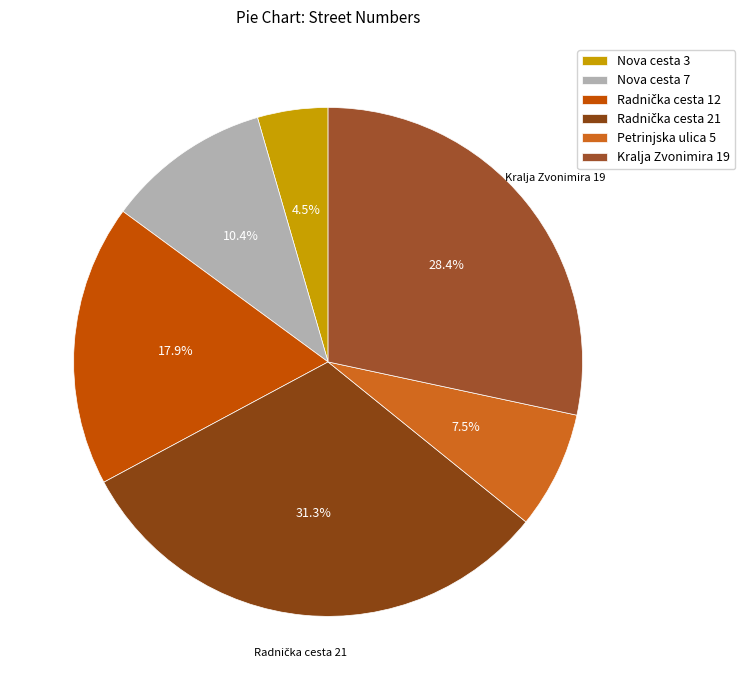

Is there a majority slice in this chart?

No